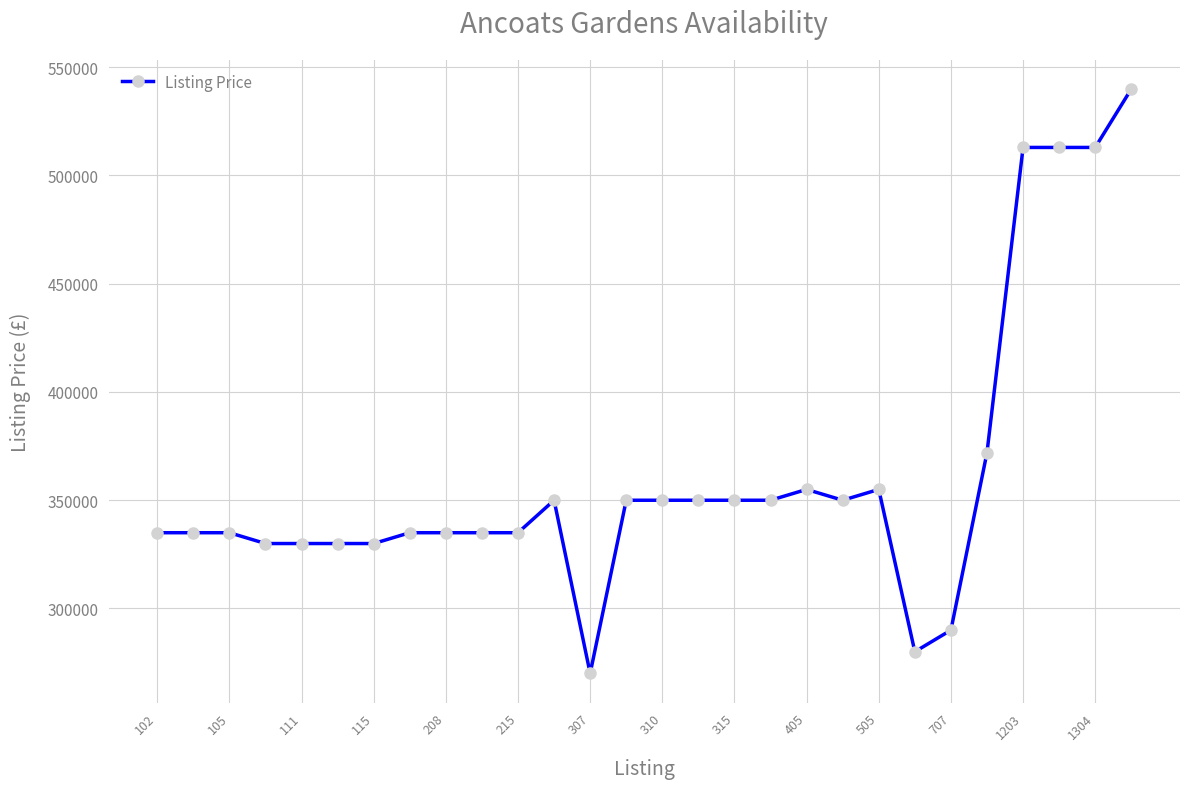

True or false: the data has more than 0 interior local peaks.

True